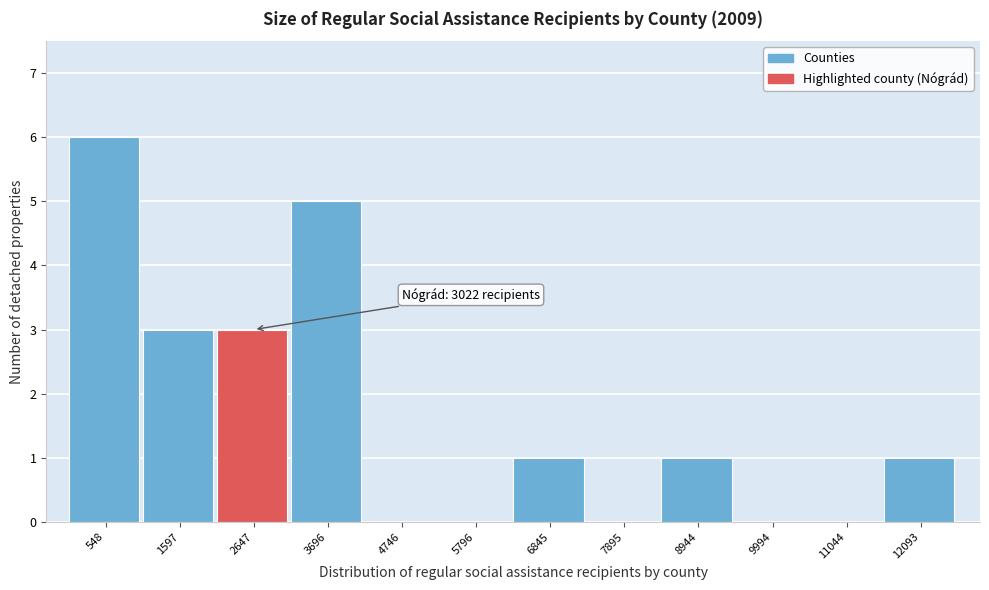

Reading left to right, list all the values displayed in this chart.

548=6	1597=3	2647=3	3696=5	4746=0	5796=0	6845=1	7895=0	8944=1	9994=0	11044=0	12093=1